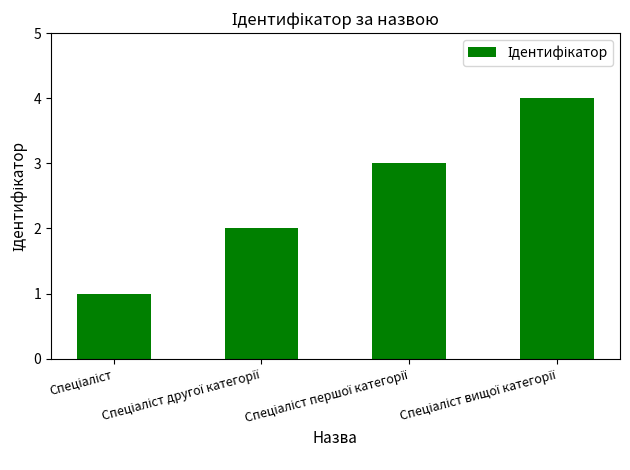

What is the maximum value shown in the chart?

4